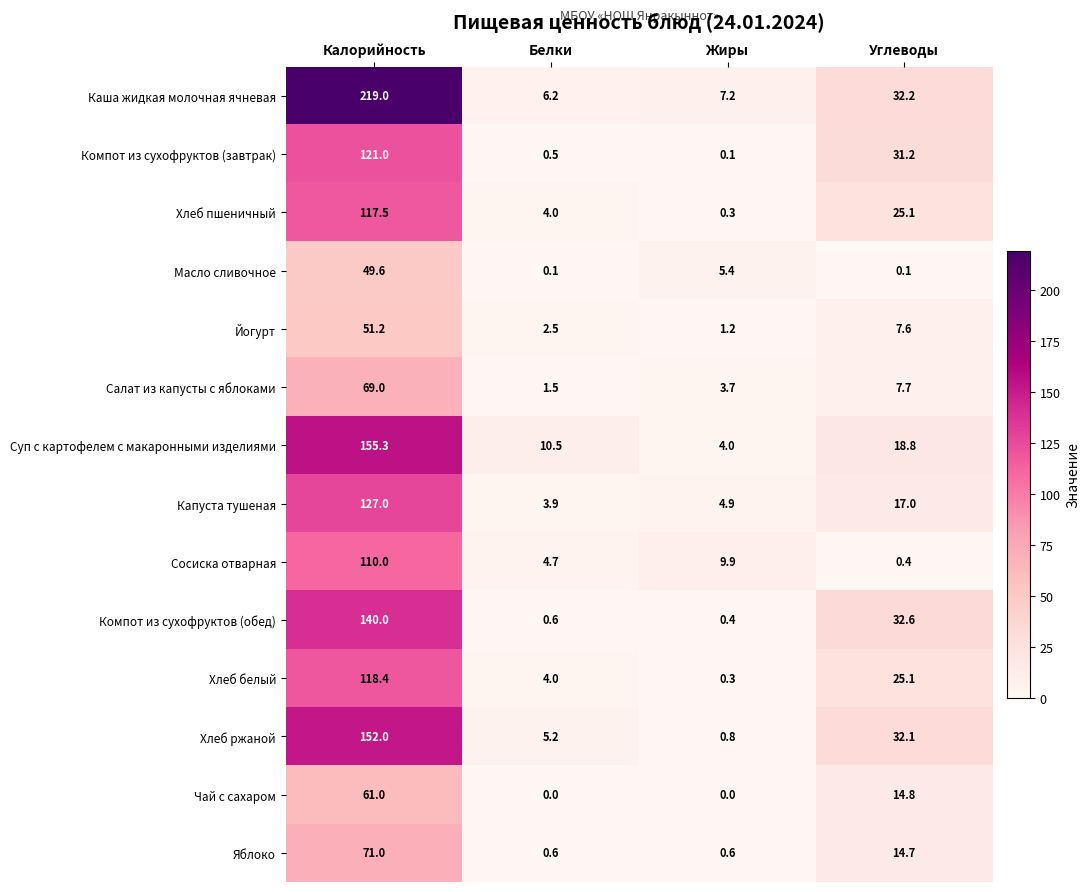

Rank the series by their maximum value, from highest to lowest.

Каша жидкая молочная ячневая, Суп с картофелем с макаронными изделиями, Хлеб ржаной, Компот из сухофруктов (обед), Капуста тушеная, Компот из сухофруктов (завтрак), Хлеб белый, Хлеб пшеничный, Сосиска отварная, Яблоко, Салат из капусты с яблоками, Чай с сахаром, Йогурт, Масло сливочное